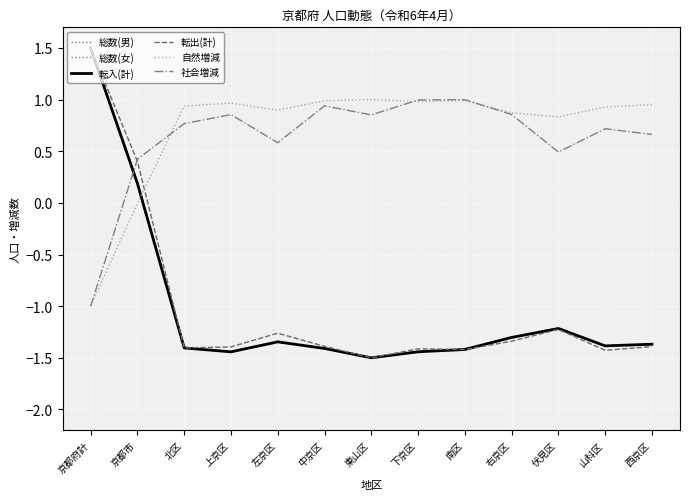

Which category has the lowest value in the 転入(計) series?

東山区